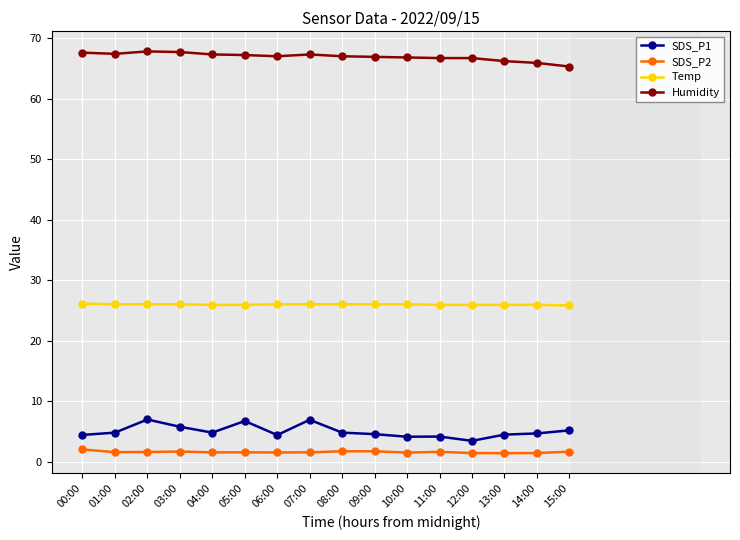

True or false: SDS_P2 and SDS_P1 intersect in this chart.

False